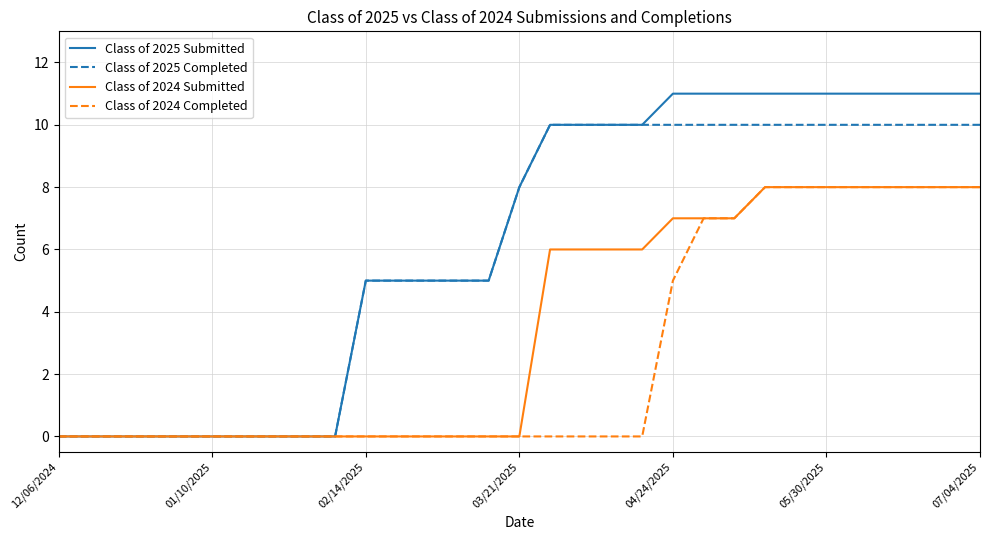

What is the highest value of the Class of 2025 Submitted series?

11